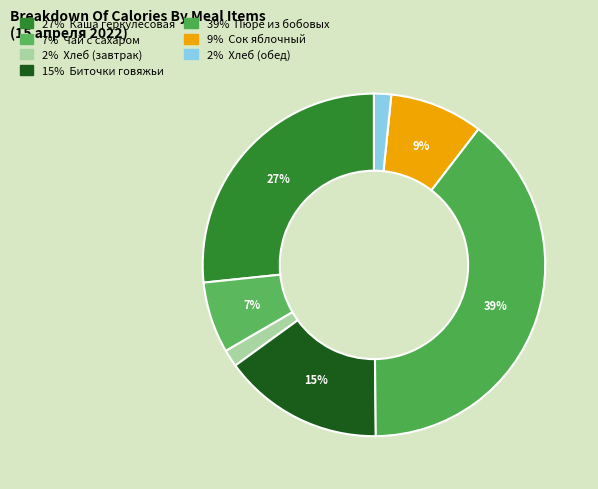

How many slices are in this pie chart?

7